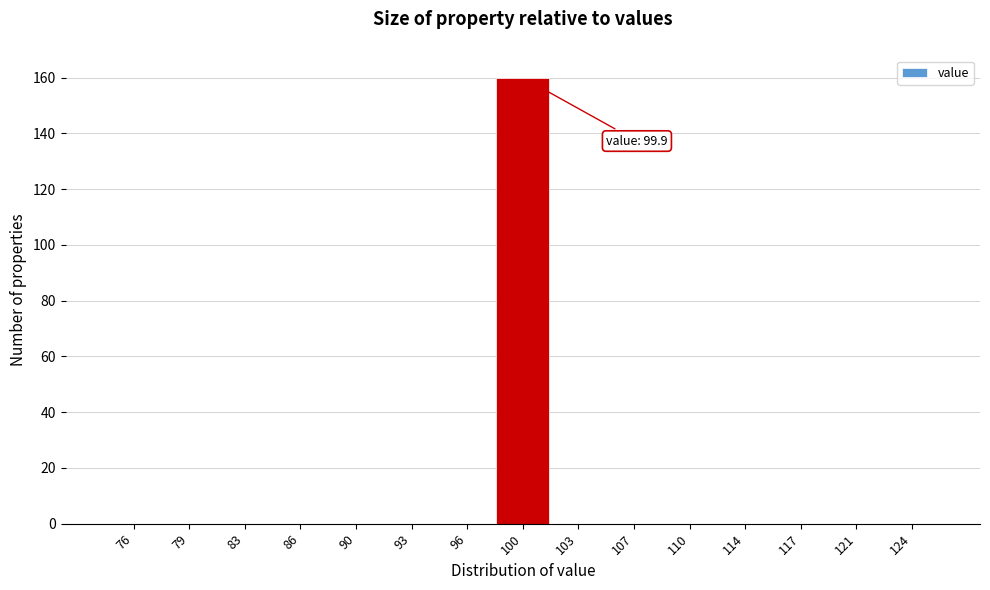

Over which range of the x-axis is the bar tallest?

98.0 to 101.5